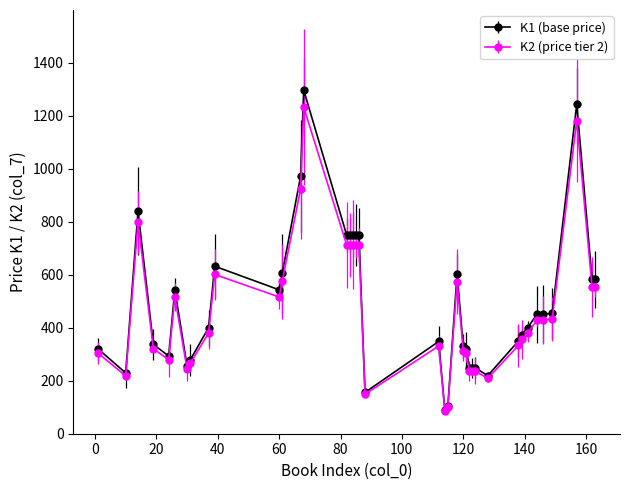

True or false: K2 (price tier 2) has more than 1 interior local peaks.

True